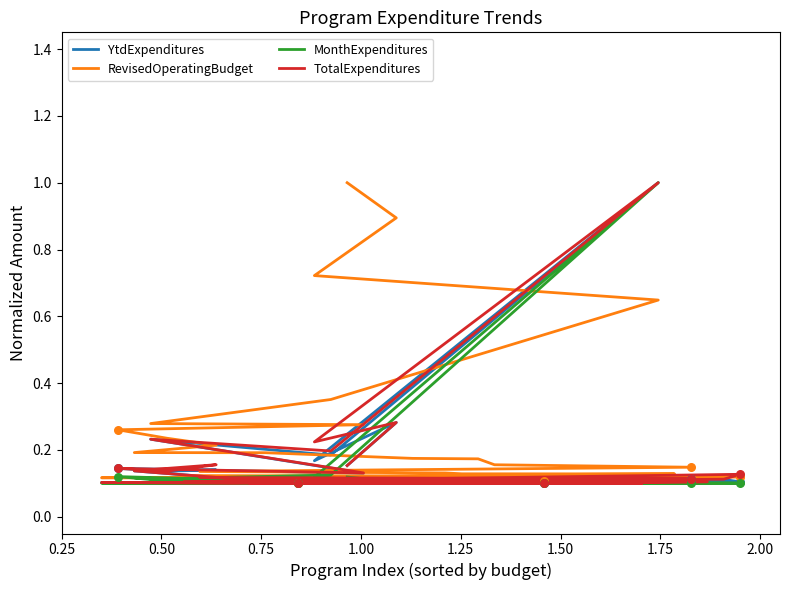

What are all the series names shown in the legend?

YtdExpenditures, RevisedOperatingBudget, MonthExpenditures, TotalExpenditures